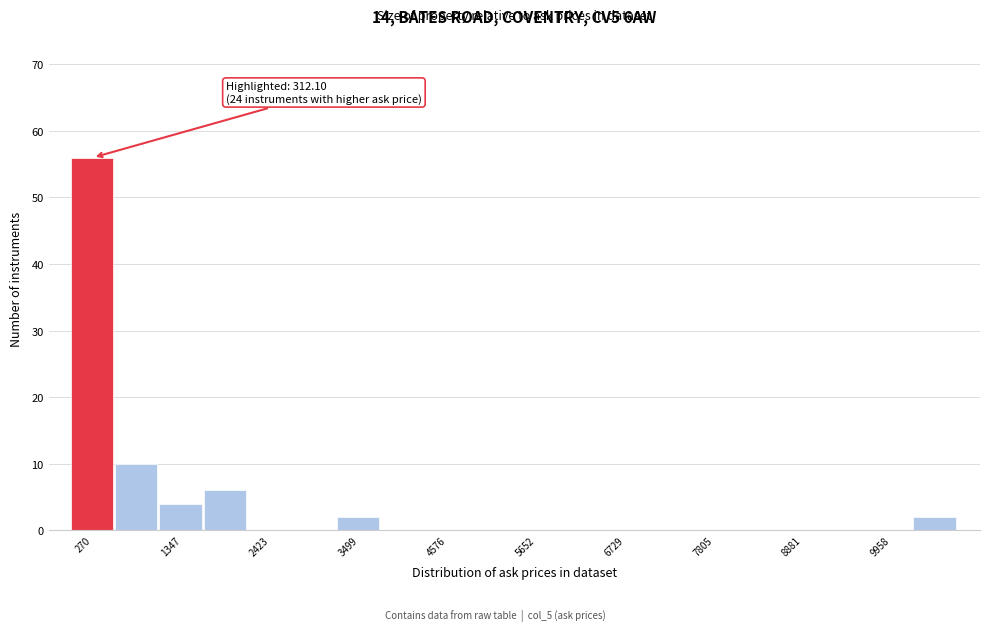

Read against the x-axis, roughly where is the centre of the tallest bar?

200